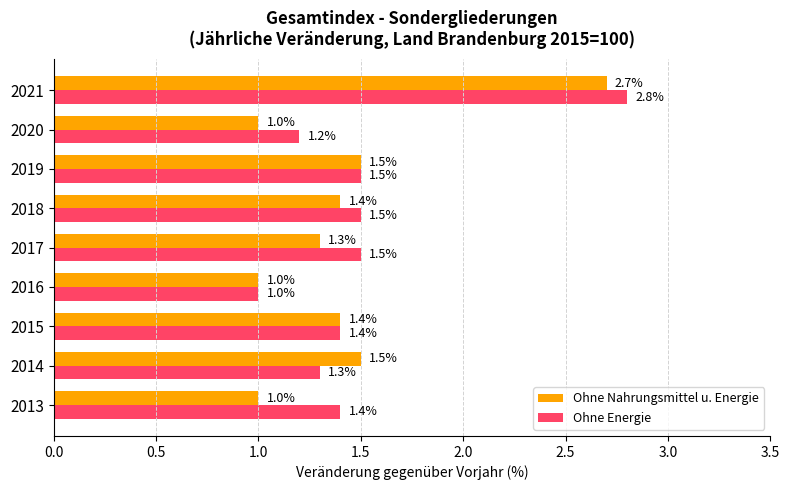

What is the lowest value of the Ohne Energie series?

1.0